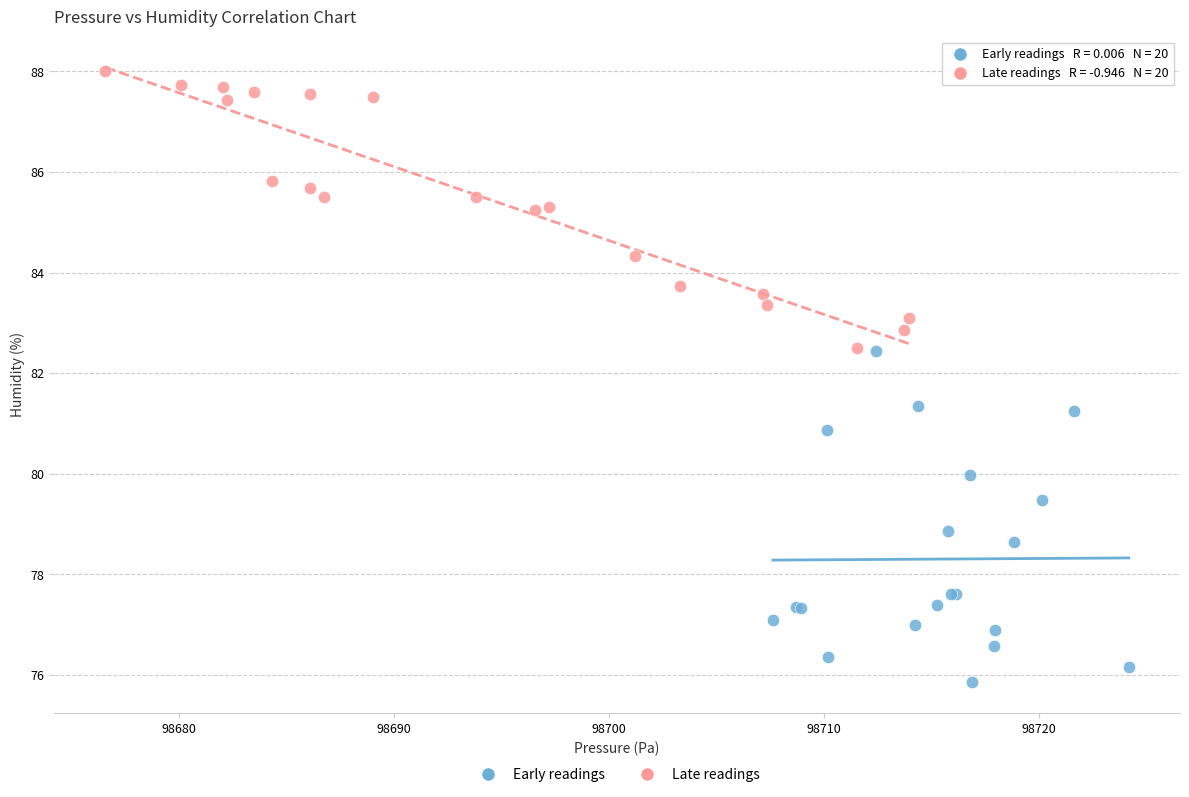

Which series contains the highest Y value?

Late readings